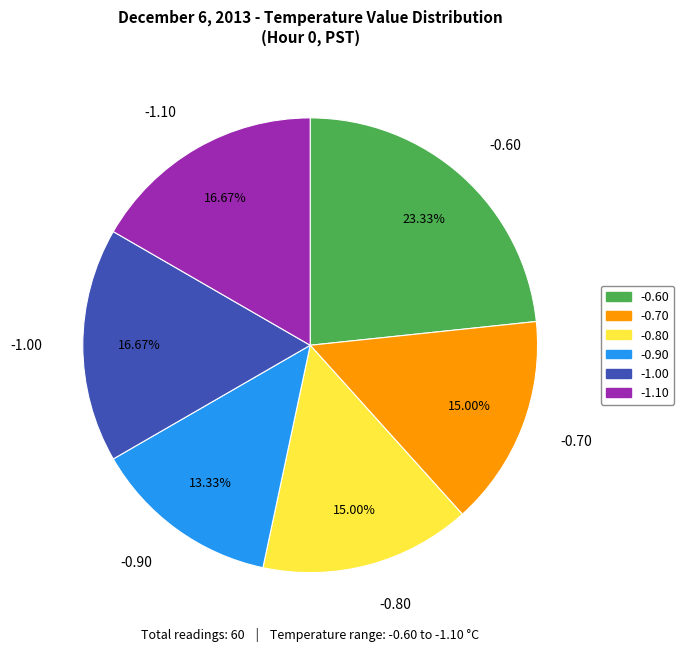

Count the number of slices in the pie.

6